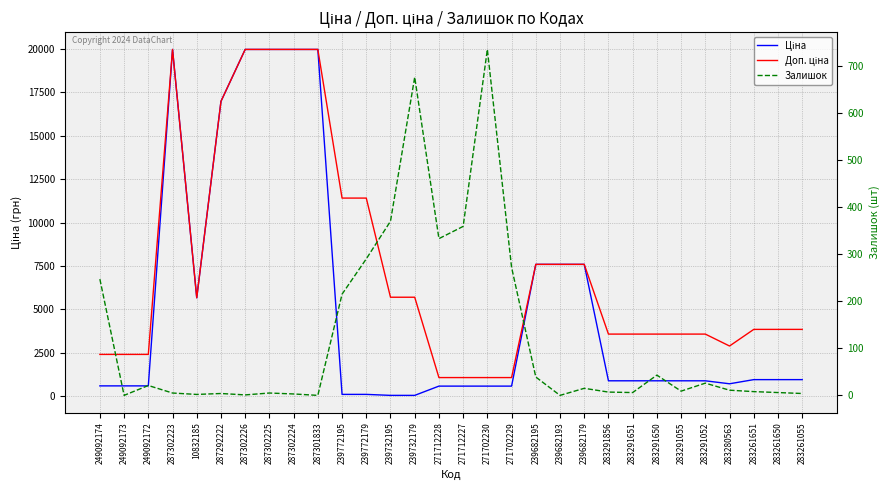

At which label does Залишок first exceed 11?

249092174